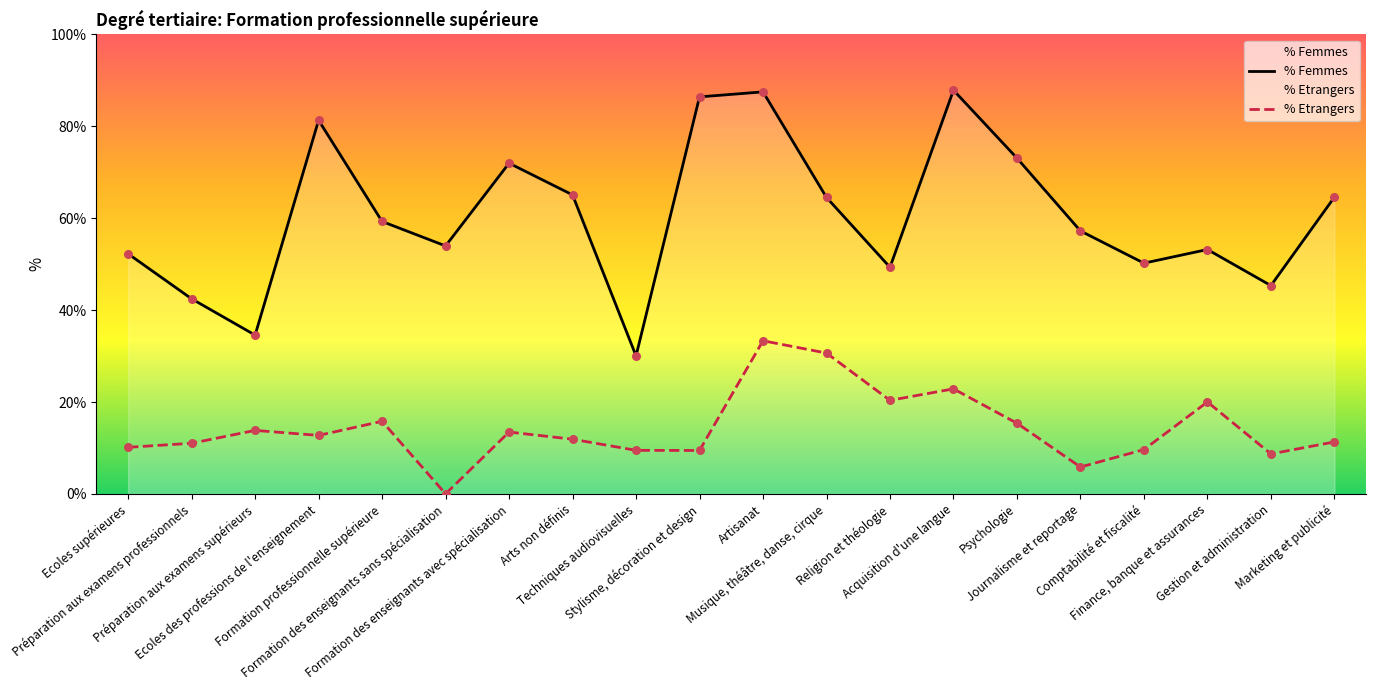

What is the total value across all series at Psychologie?

88.5